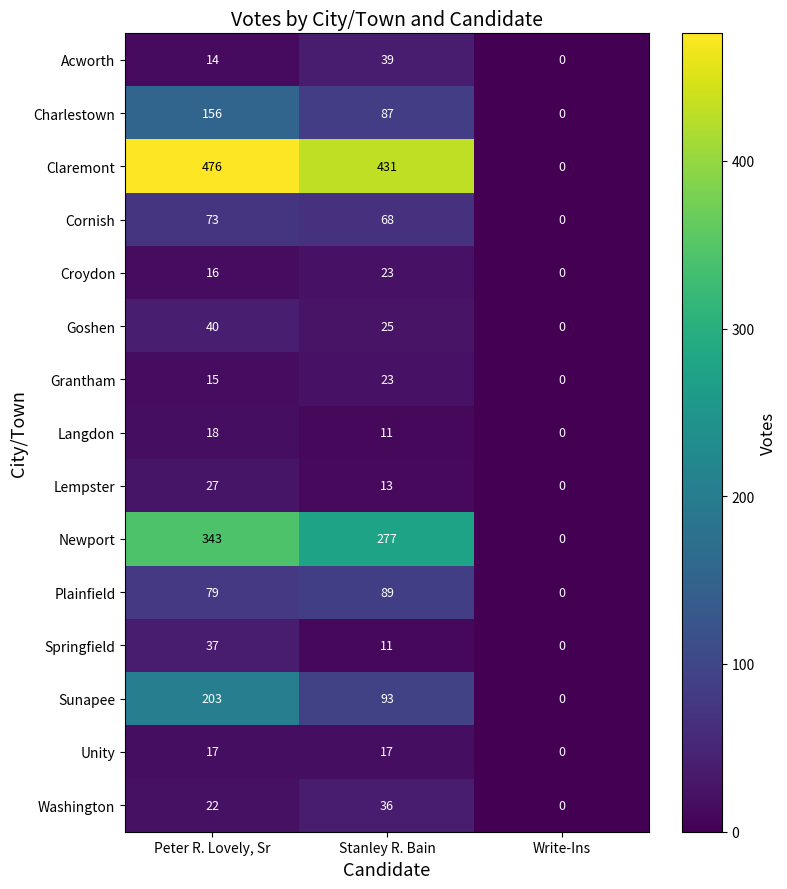

How many categories are shown in the chart?

3